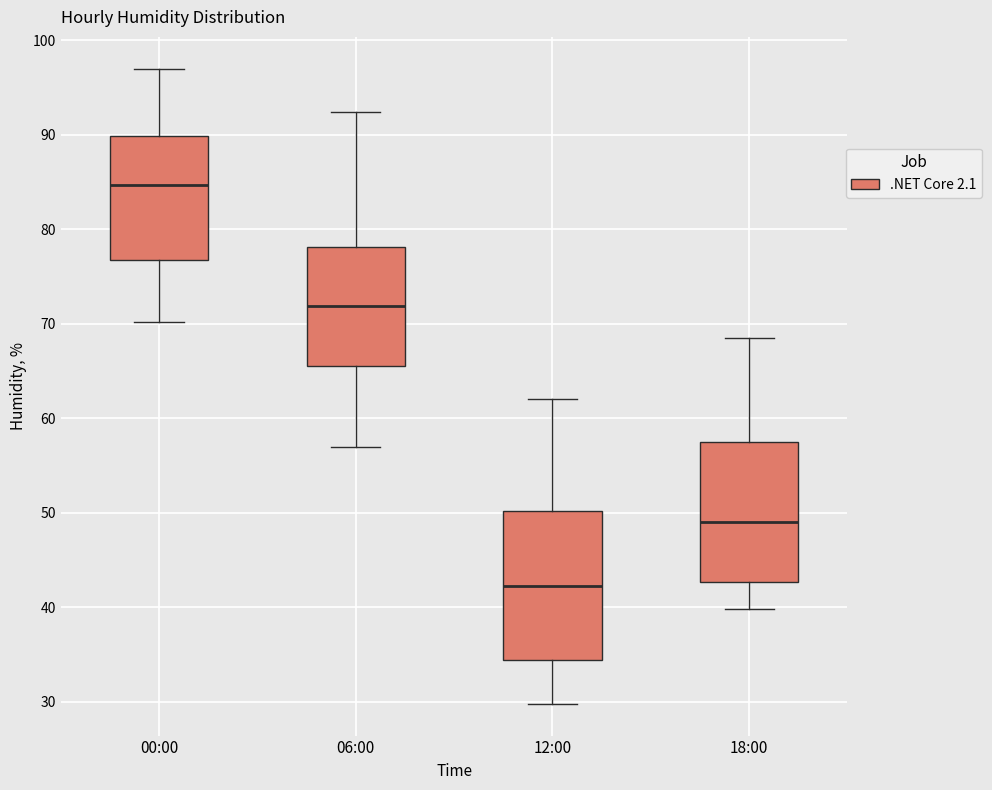

Reading left to right, transcribe this box plot: for each box, give where its median line is, the range the box spans, and where its two whiskers end, as read against the y-axis. The values are not printed on the chart, so give them approximately, as read against the axis.

00:00: median 85, box 77 to 90, whiskers 70 to 97
06:00: median 72, box 66 to 78, whiskers 57 to 92
12:00: median 42, box 34 to 50, whiskers 30 to 62
18:00: median 49, box 43 to 58, whiskers 40 to 69